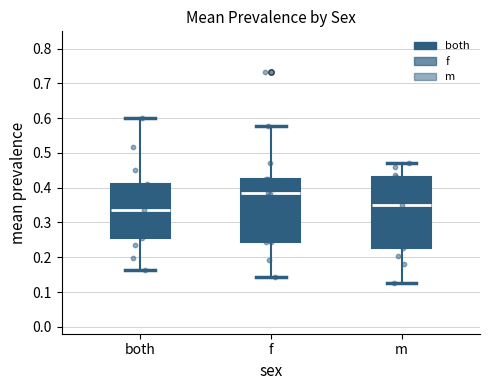

Reading left to right, transcribe this box plot: for each box, give where its median line is, the range the box spans, and where its two whiskers end, as read against the y-axis. The values are not printed on the chart, so give them approximately, as read against the axis.

both: median 0.34, box 0.26 to 0.41, whiskers 0.16 to 0.60
f: median 0.38, box 0.24 to 0.43, whiskers 0.14 to 0.58
m: median 0.35, box 0.23 to 0.43, whiskers 0.13 to 0.47